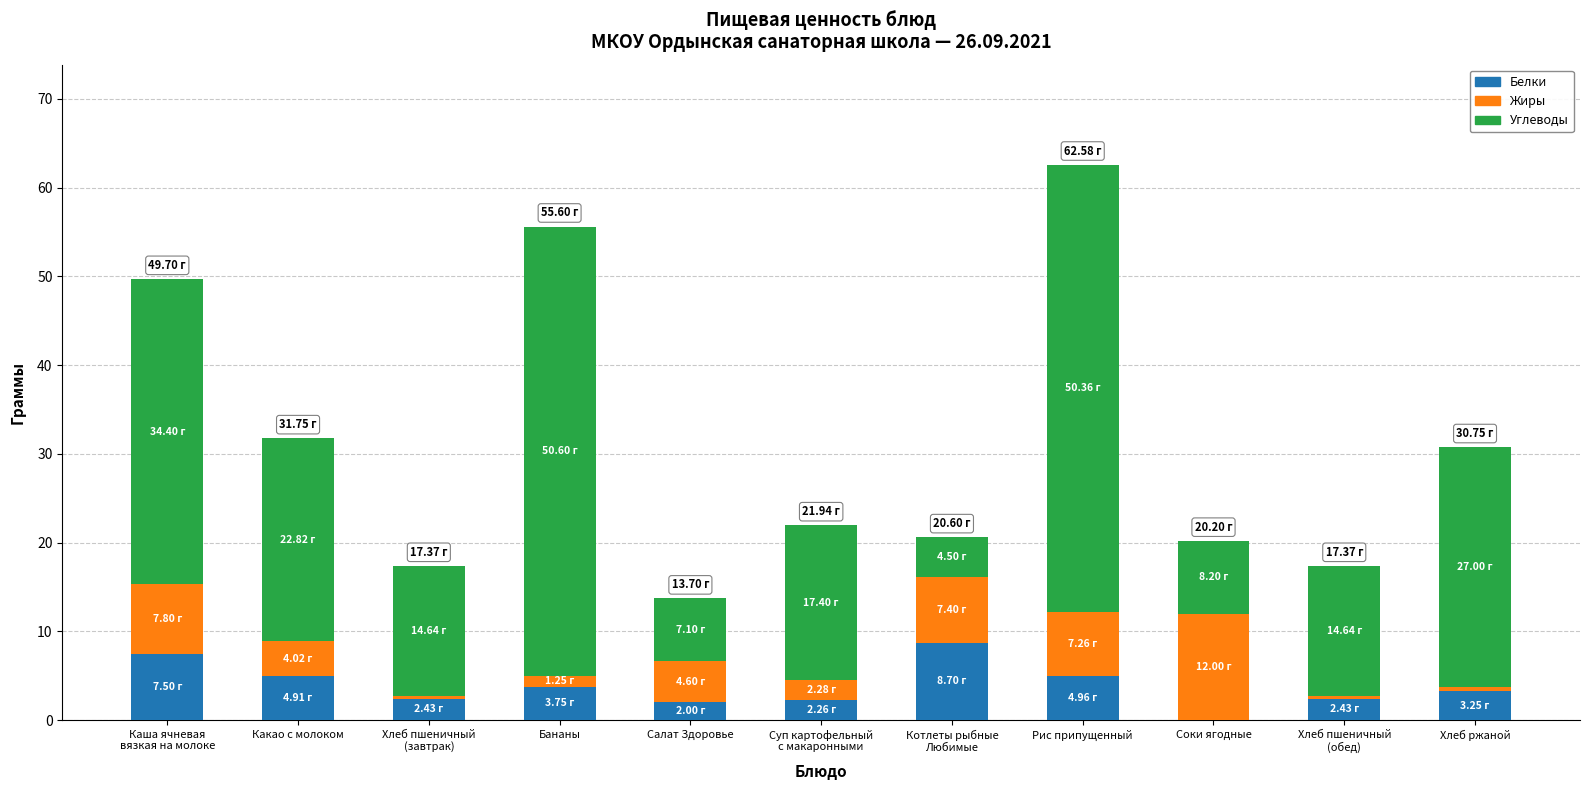

What is the total value across all series at Какао с молоком?

31.8